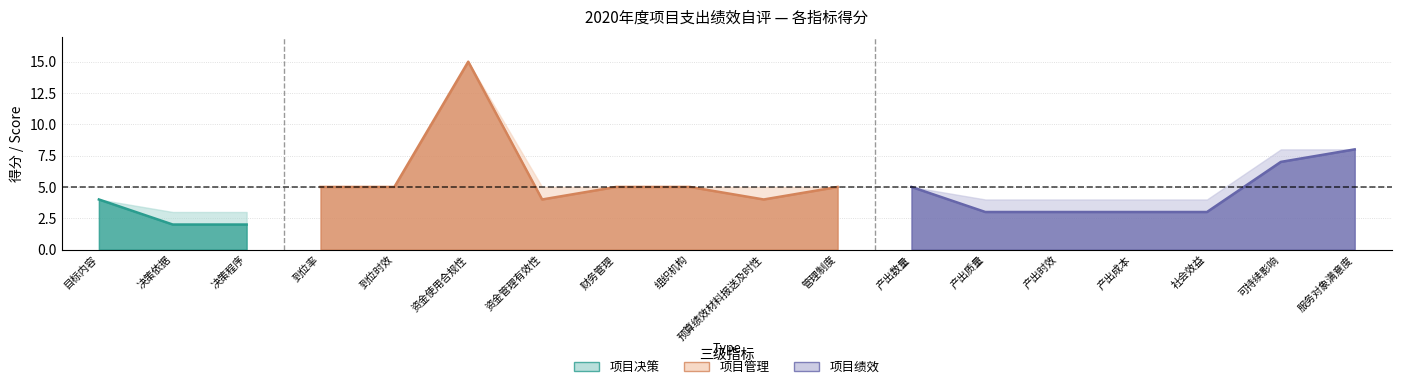

What is the lowest value of the max_score series?

3